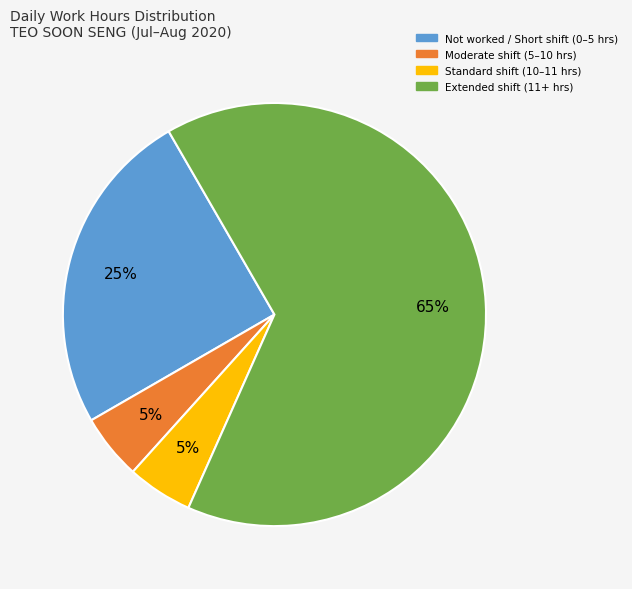

How many segments does this pie chart have?

4